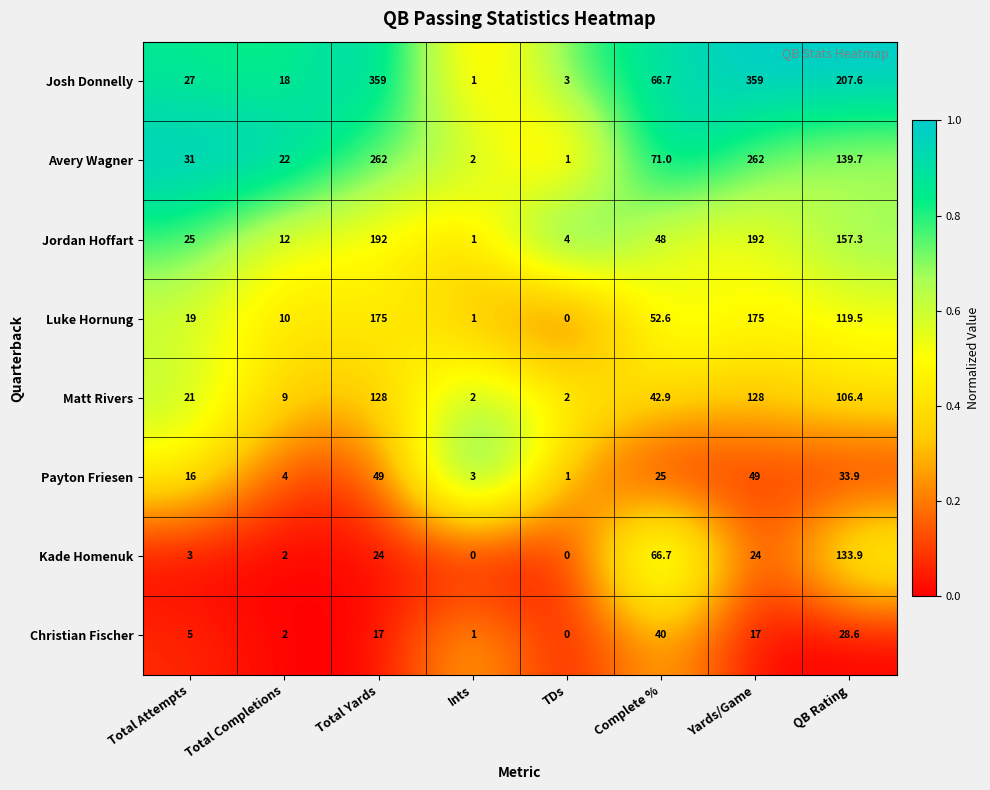

What is the total value across all series at QB Rating?

926.9